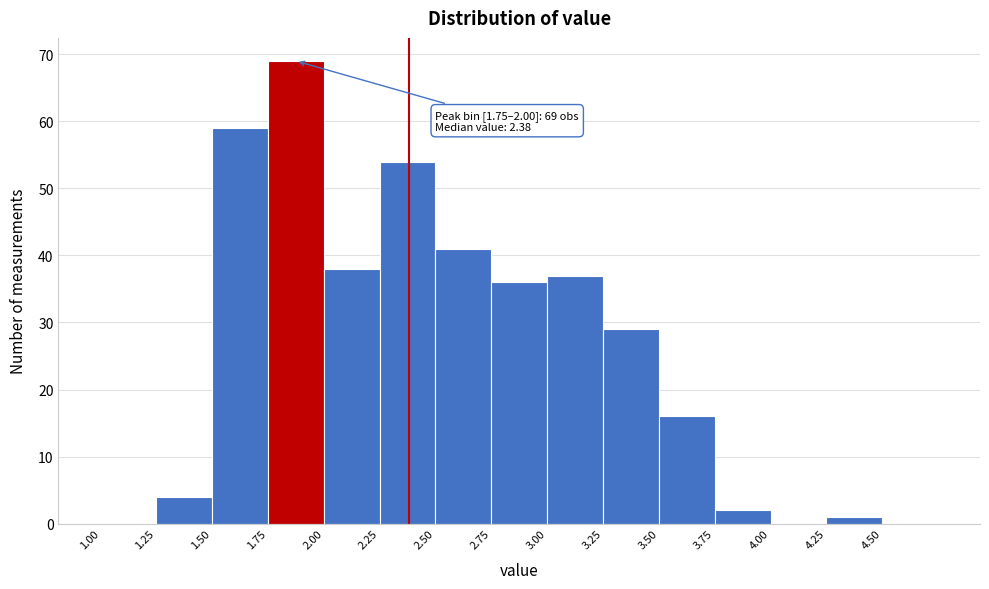

Which range on the x-axis has the tallest bar?

1.75 to 2.00